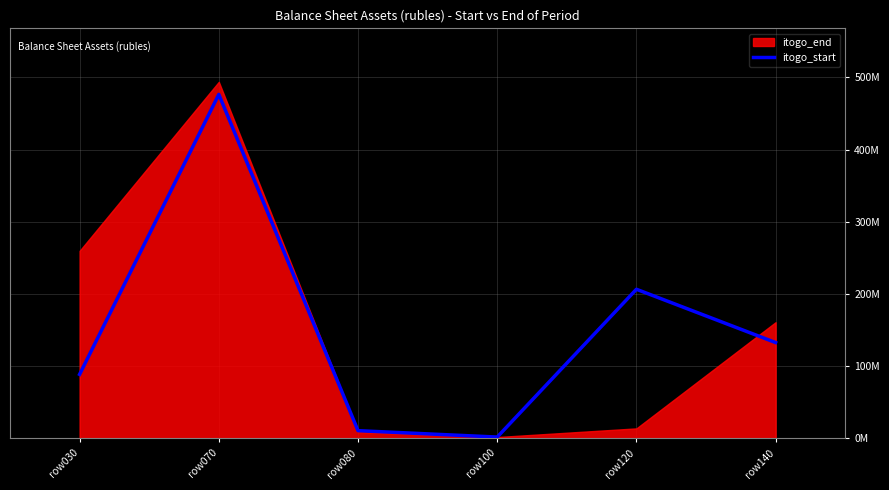

Is it true that the value at row070 is 837755810.3?

False